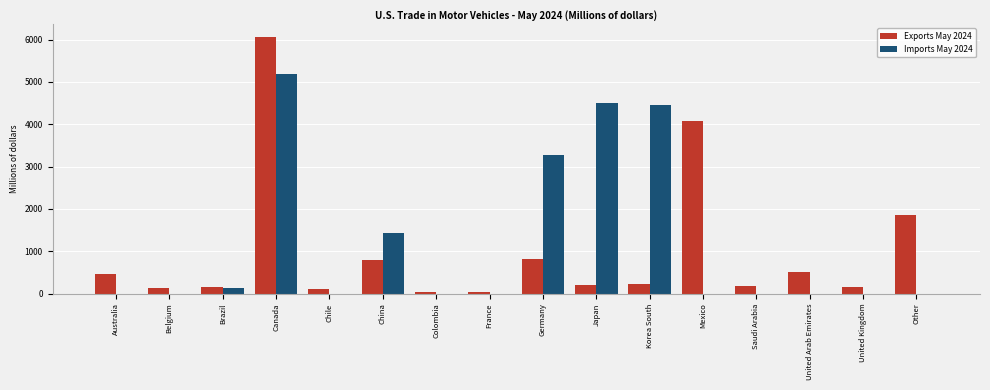

At which label does Exports May 2024 reach its peak?

Canada